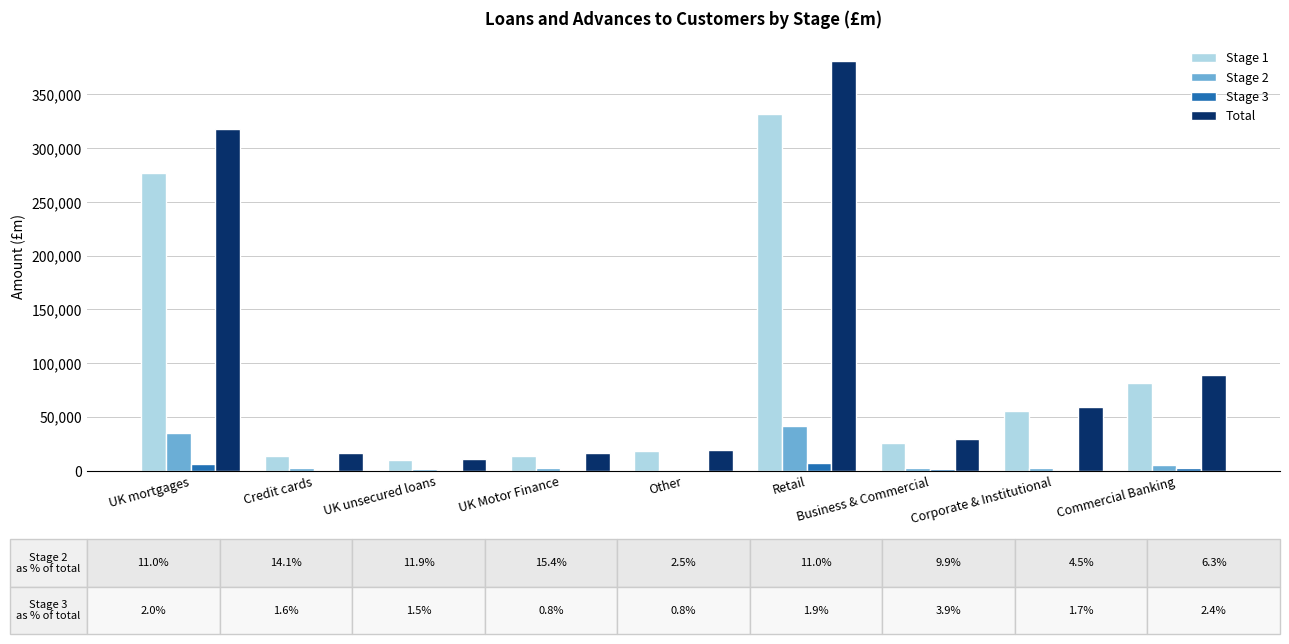

Which series changed the most between UK Motor Finance and Commercial Banking?

Total